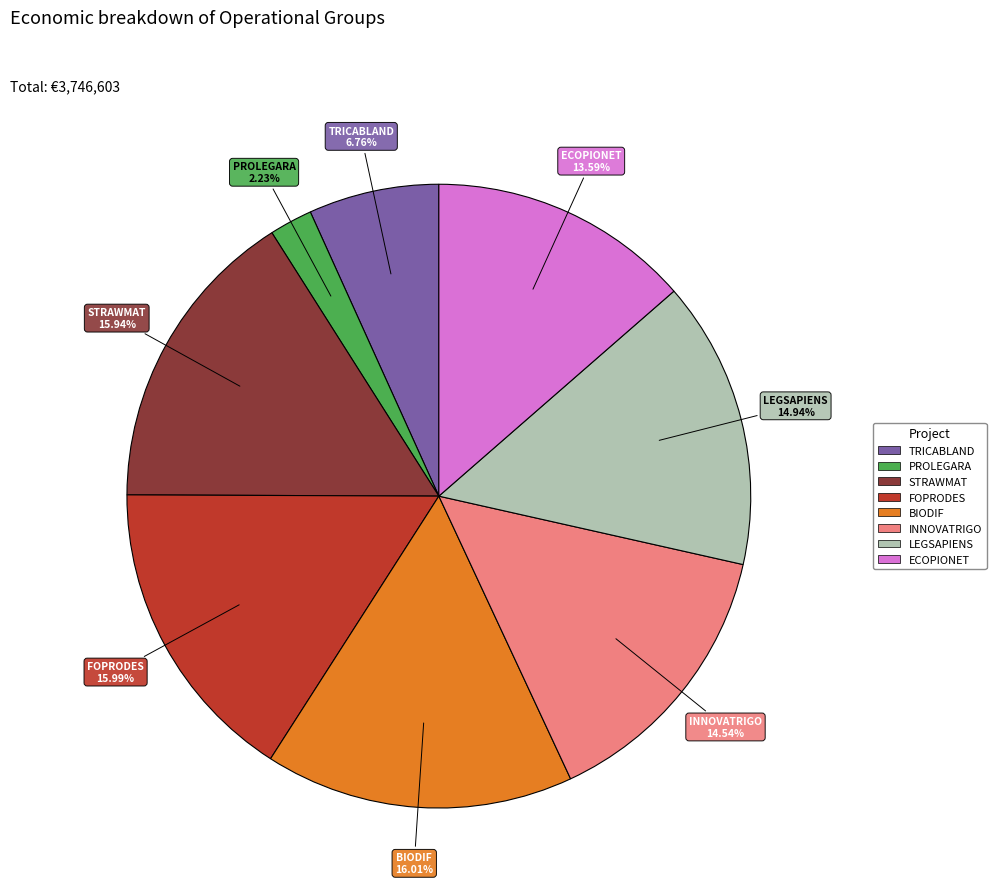

Is the sum of BIODIF and STRAWMAT greater than half?

No